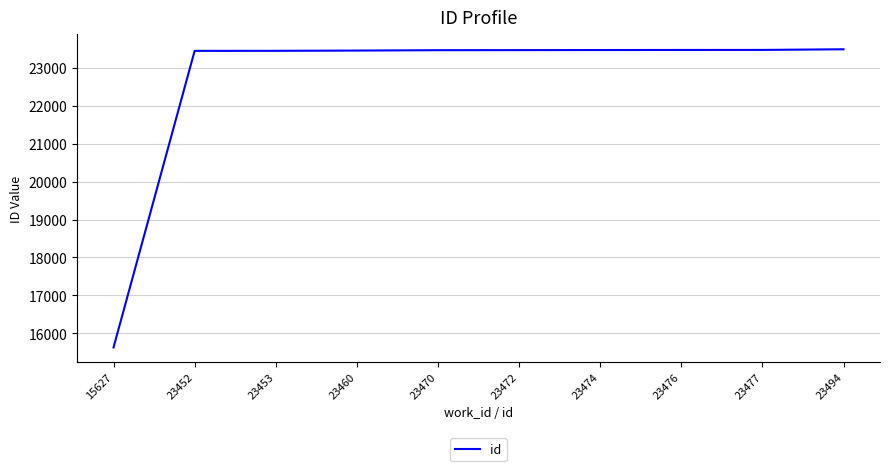

Which label corresponds to the smallest value in the chart?

15627